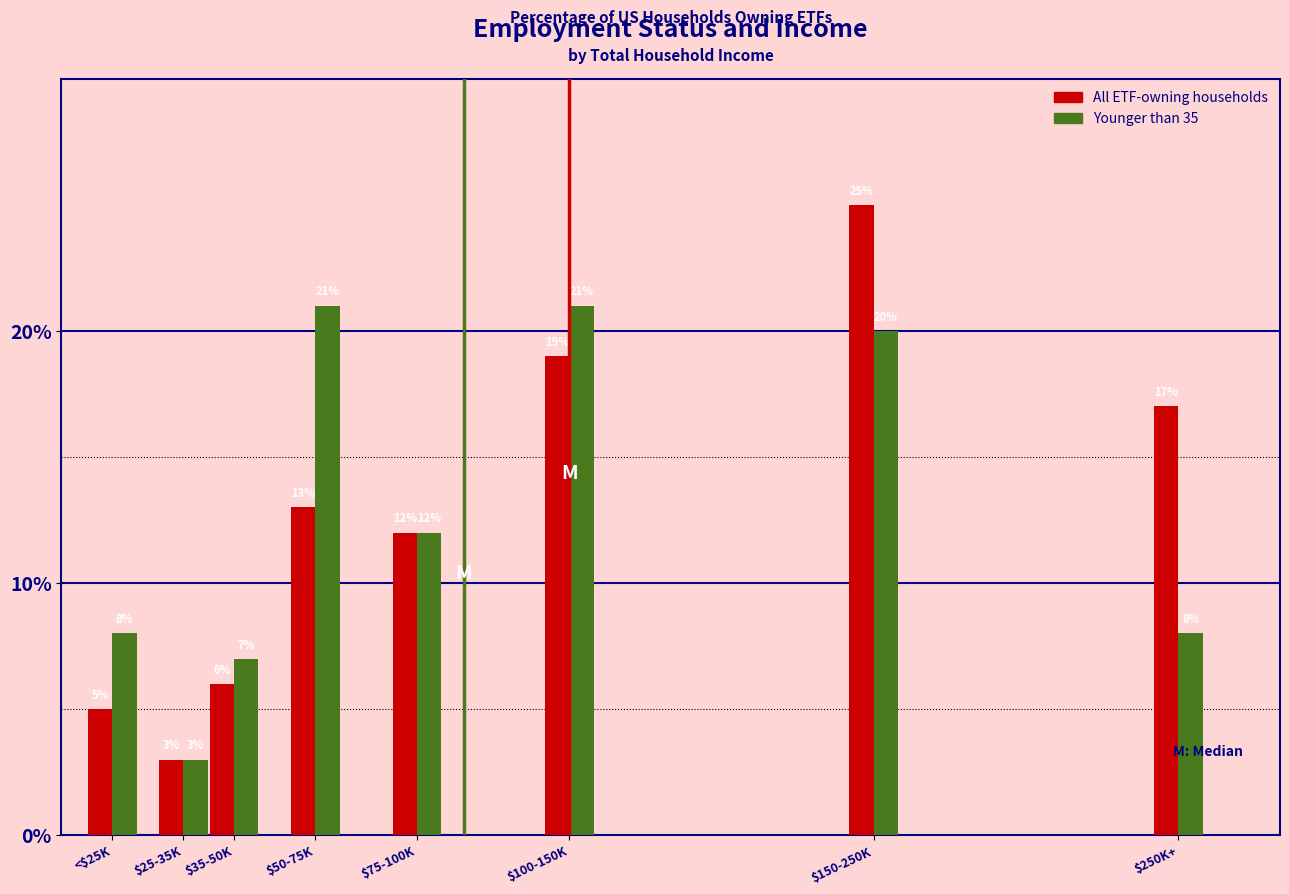

Reading right to left, transcribe all the data shown in this chart.

All ETF-owning households: 17	25	19	12	13	6	3	5
Younger than 35: 8	20	21	12	21	7	3	8